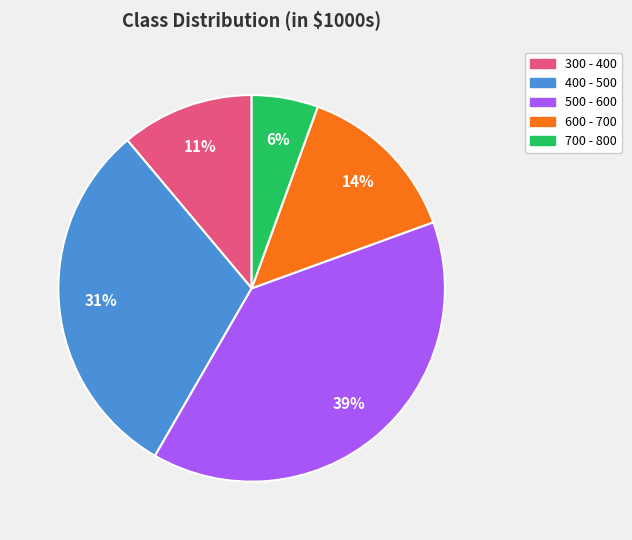

To the nearest percent, what is the difference between the 500 - 600 and 400 - 500 slice percentages?

8%